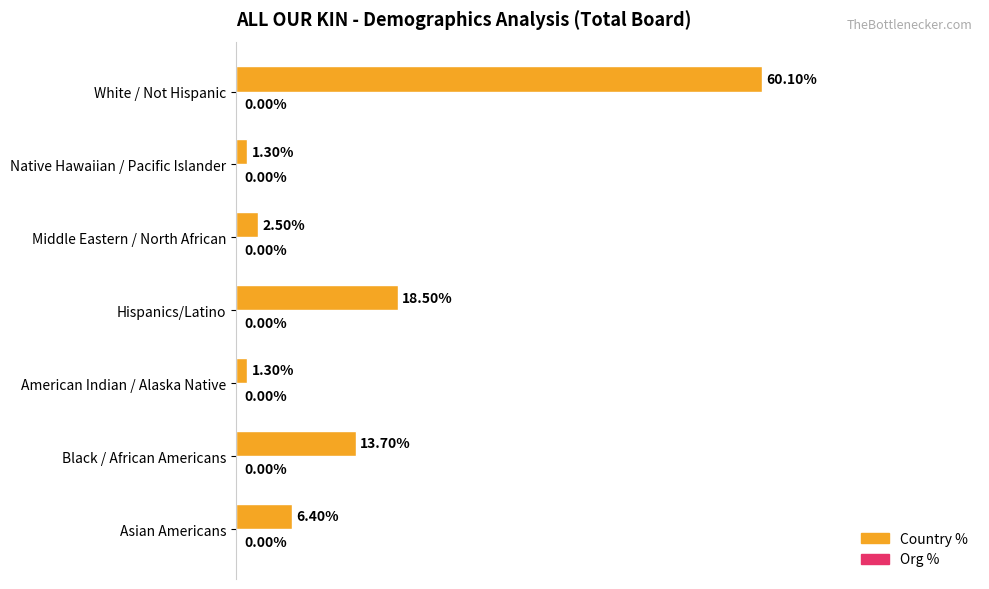

Are the bars horizontal?

Yes